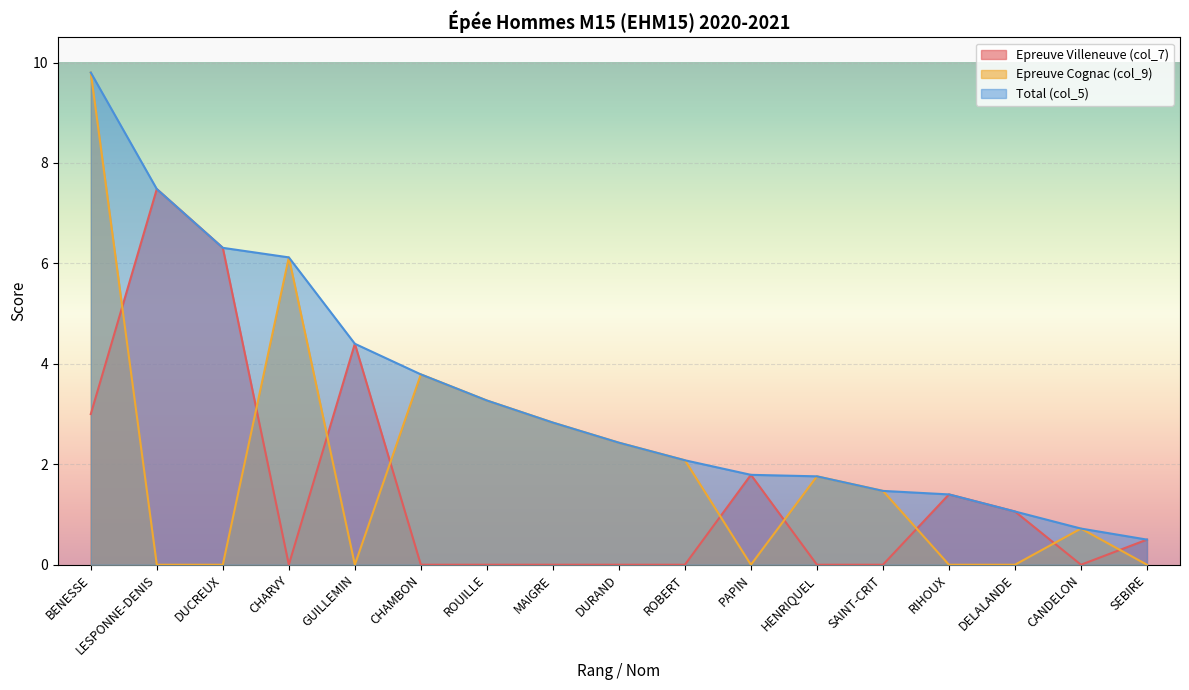

Between BENESSE and RIHOUX, which series saw the biggest shift?

Epreuve Cognac (col_9)